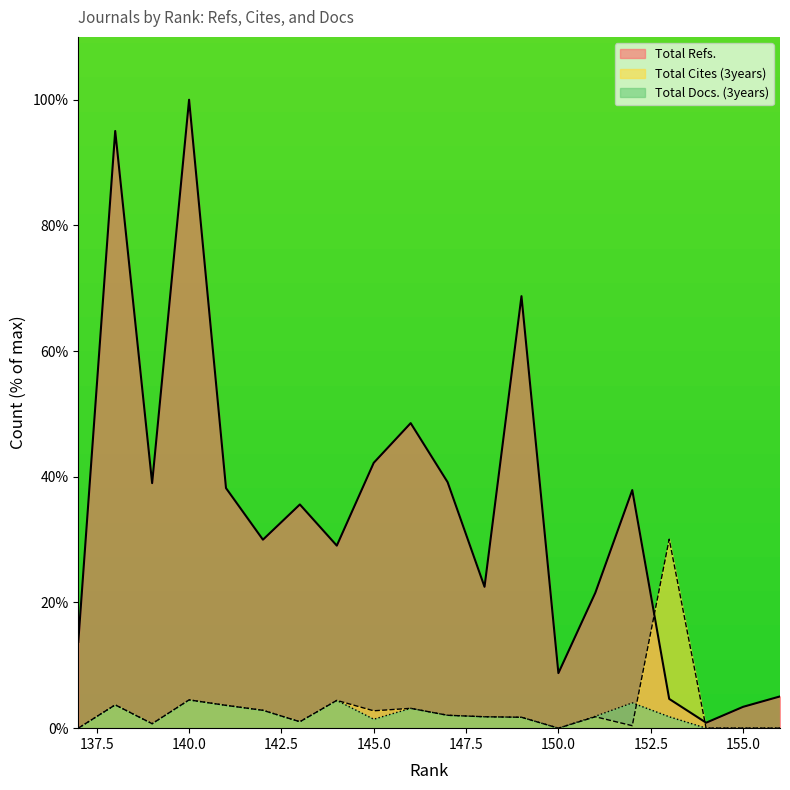

True or false: Total Refs. and Total Cites (3years) cross at least once.

True